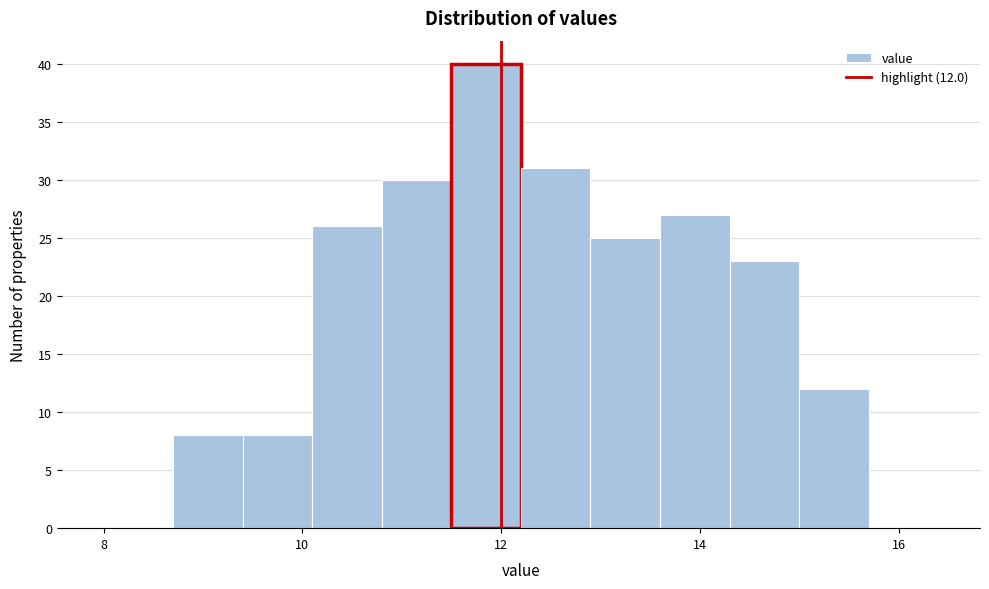

Read against the x-axis, roughly where is the centre of the tallest bar?

11.8